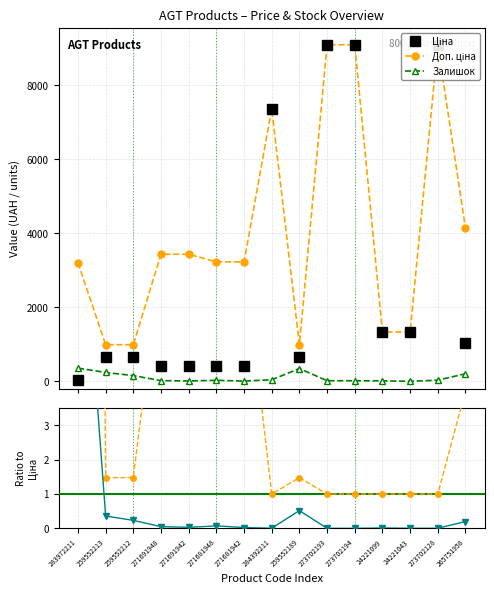

Which series has the largest total across all categories?

Доп. ціна